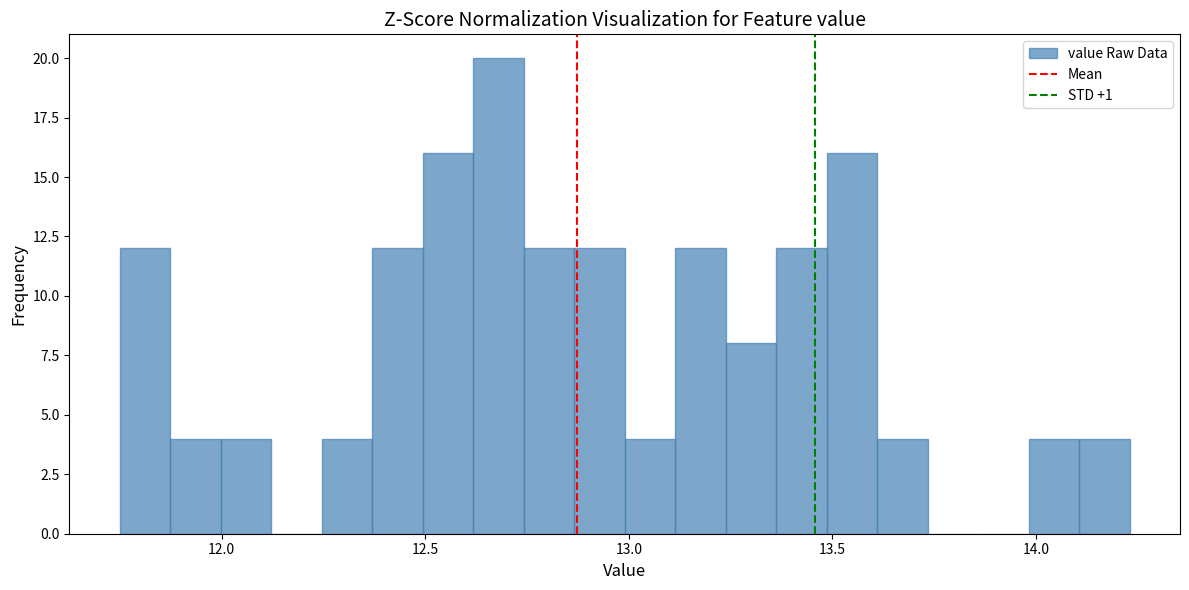

Read against the x-axis, roughly where is the centre of the tallest bar?

12.70